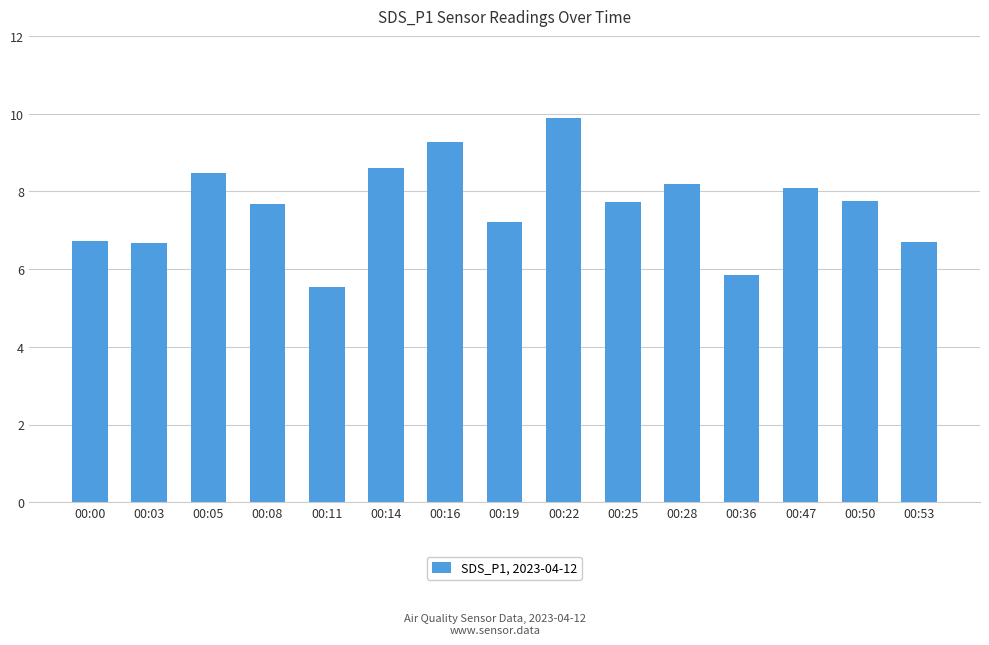

What is the average value?

7.6